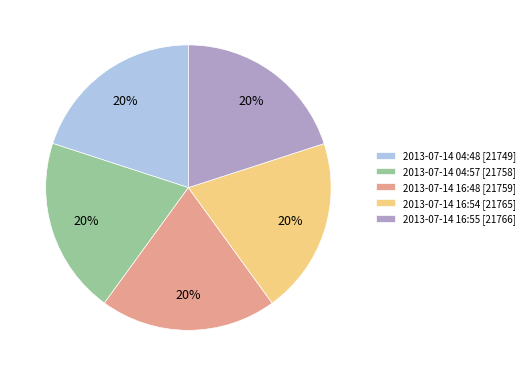

To the nearest percent, what is the combined percentage of 2013-07-14 04:48 and 2013-07-14 16:48?

40%